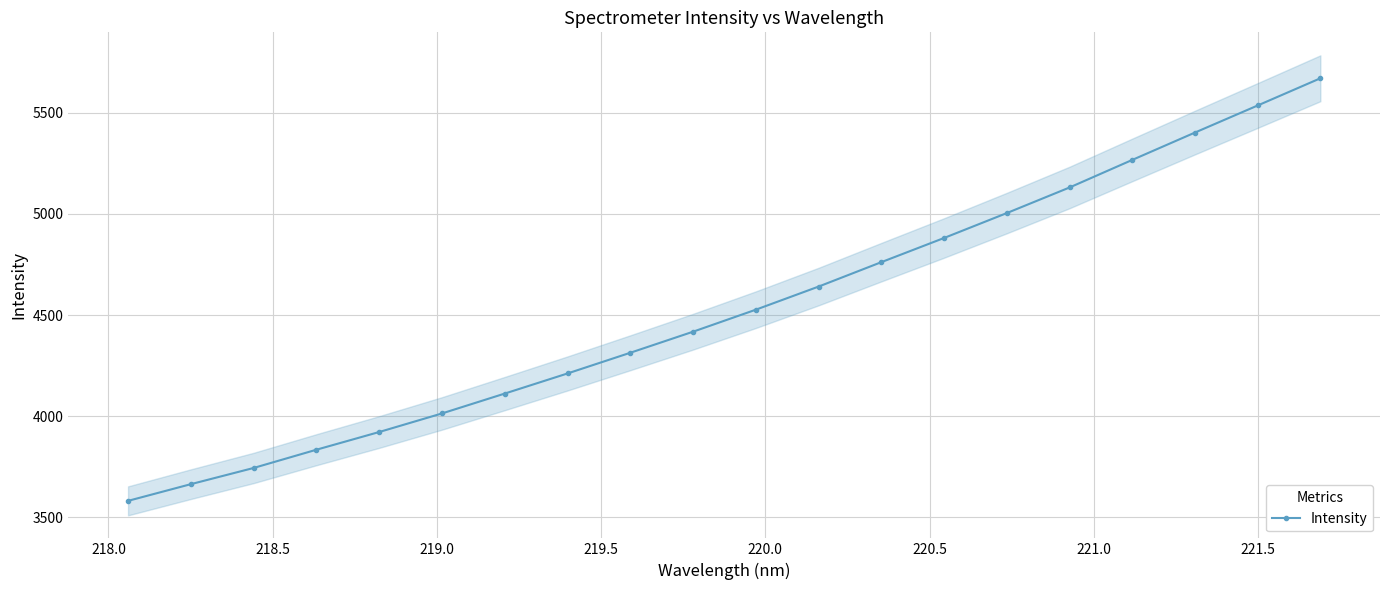

Does the chart have visible grid lines?

Yes